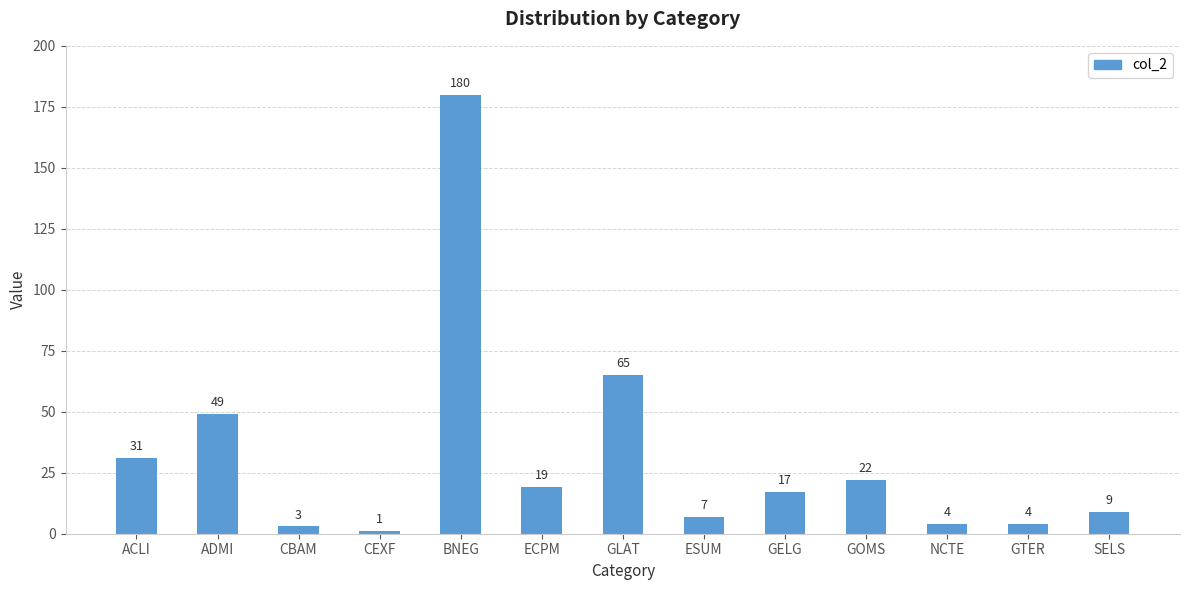

What is the average value?

32